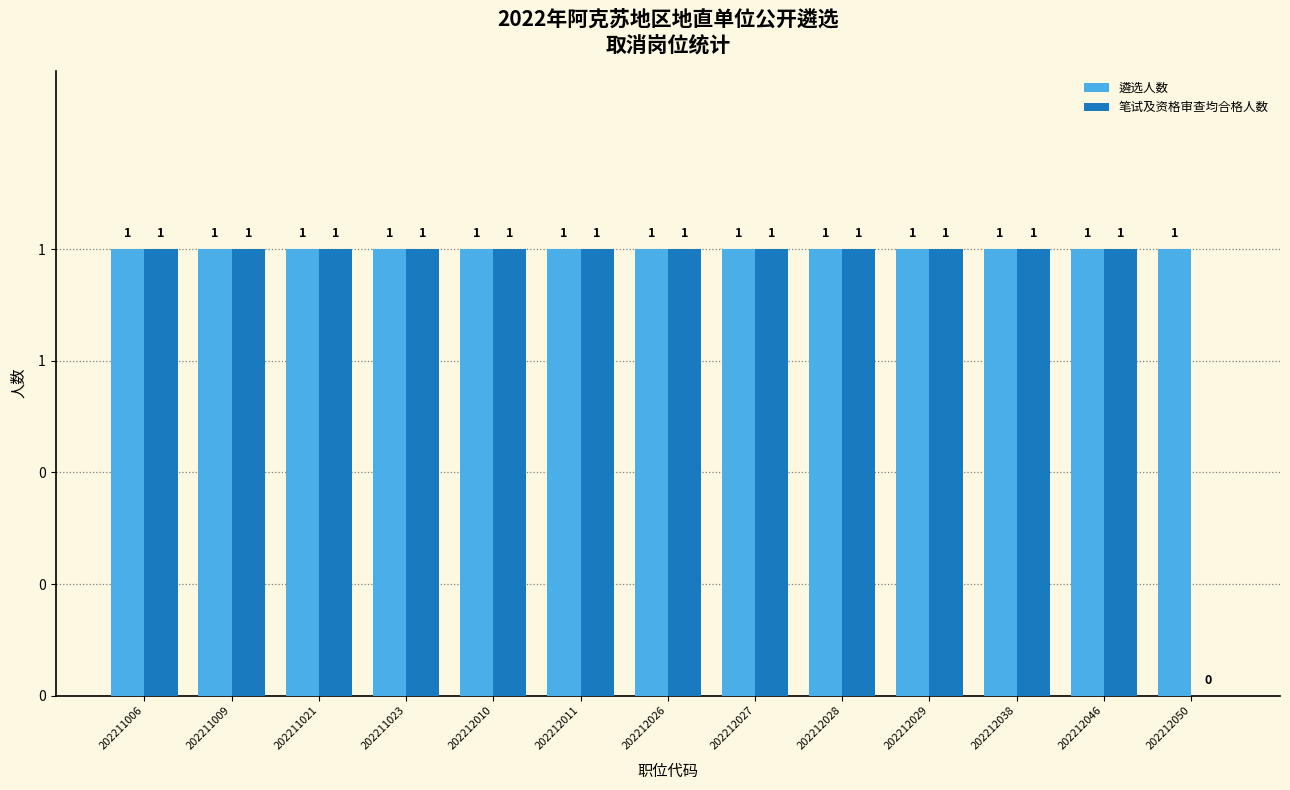

What is the average value of the 遴选人数 series?

1